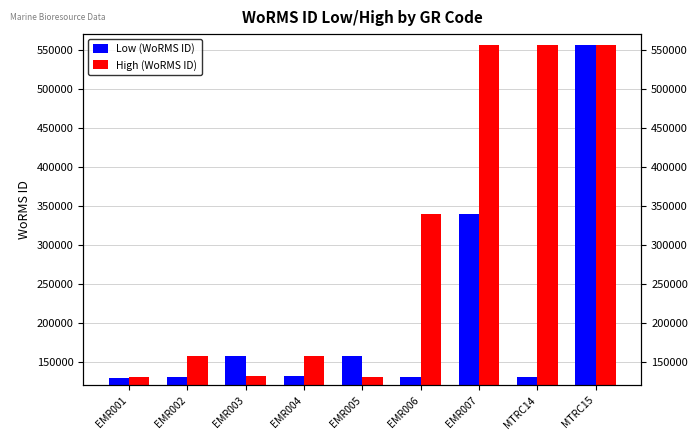

Between EMR001 and EMR006, which series saw the biggest shift?

High (WoRMS ID)